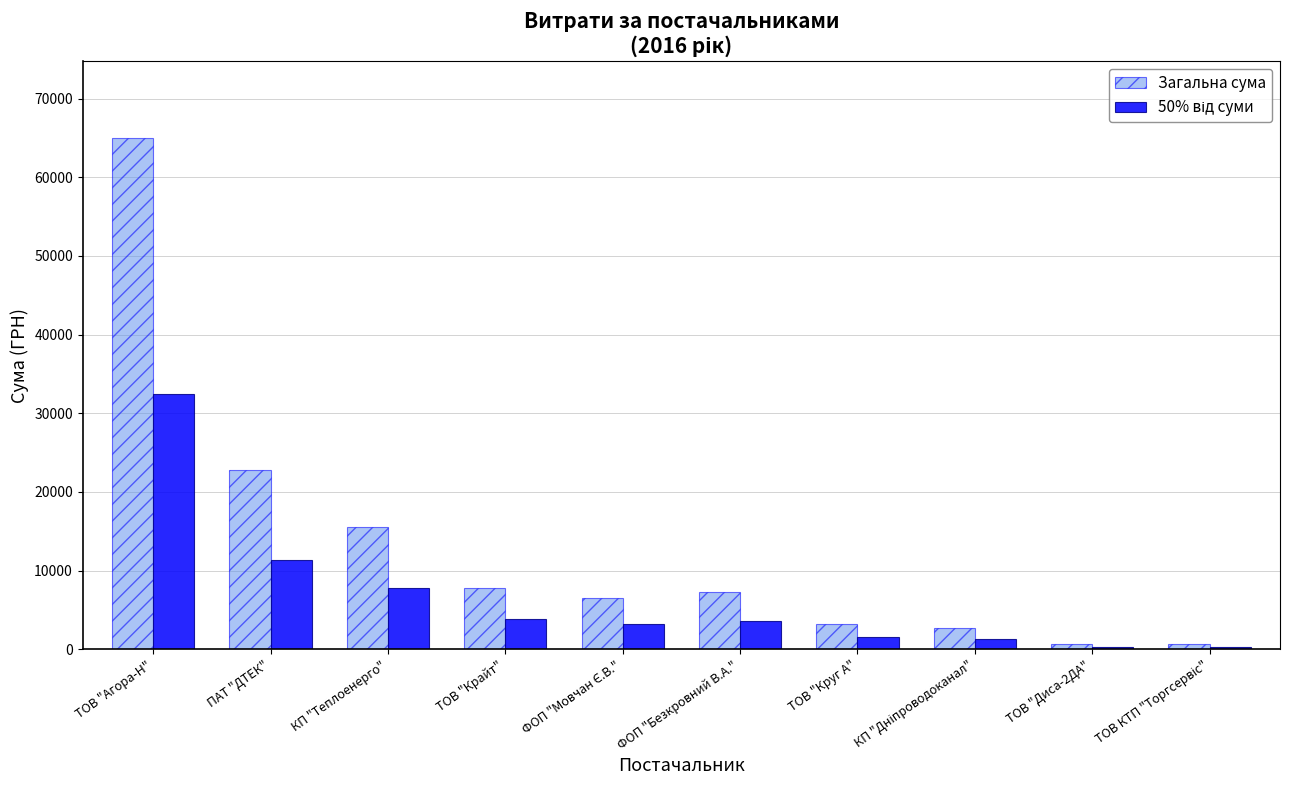

What is the total value across all series at ТОВ "Круг А"?

4820.3